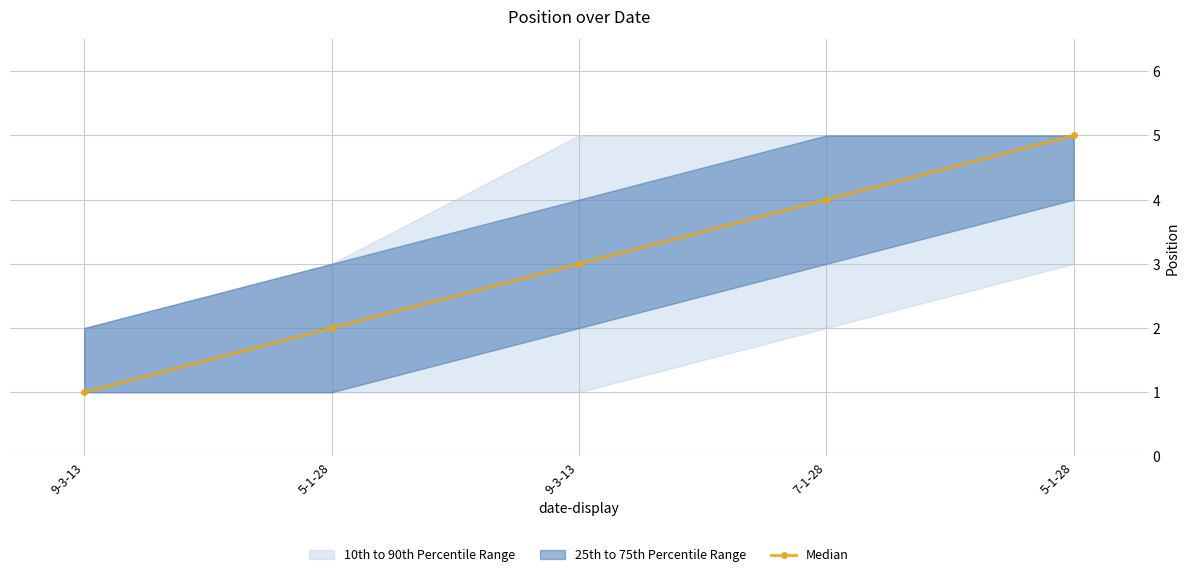

At which category does the chart reach its peak across all series?

5-1-28